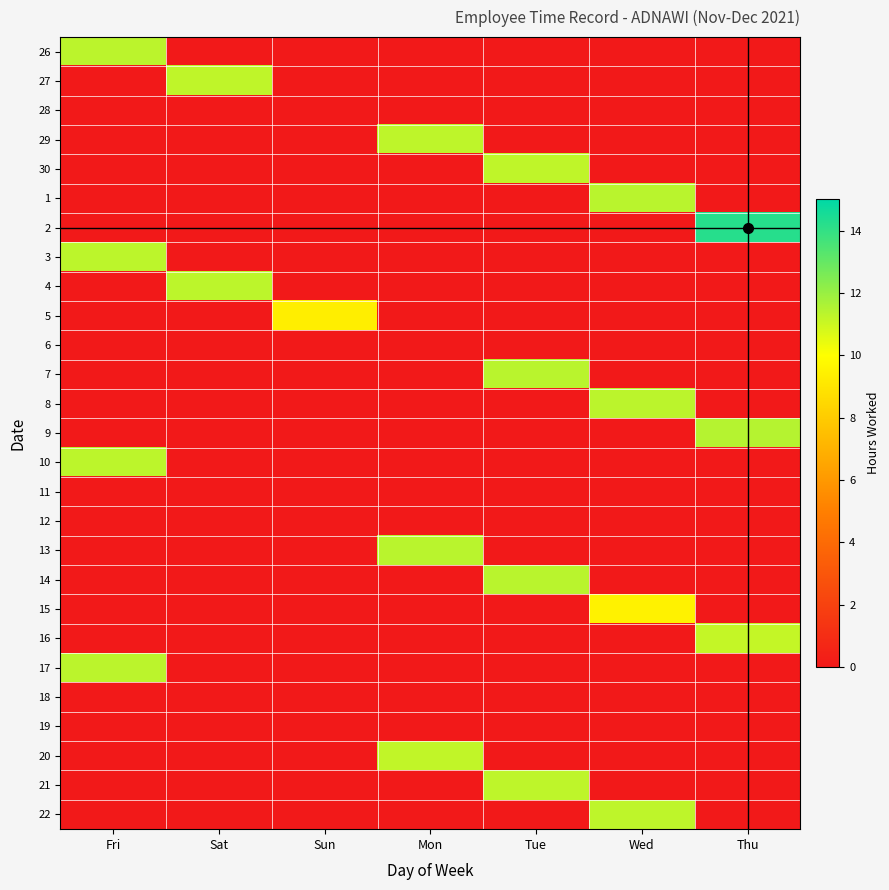

Reading left to right, extract all data points from this chart.

26: Fri=11.3	Sat=0.0	Sun=0.0	Mon=0.0	Tue=0.0	Wed=0.0	Thu=0.0
27: Fri=0.0	Sat=11.2	Sun=0.0	Mon=0.0	Tue=0.0	Wed=0.0	Thu=0.0
28: Fri=0.0	Sat=0.0	Sun=0.0	Mon=0.0	Tue=0.0	Wed=0.0	Thu=0.0
29: Fri=0.0	Sat=0.0	Sun=0.0	Mon=11.3	Tue=0.0	Wed=0.0	Thu=0.0
30: Fri=0.0	Sat=0.0	Sun=0.0	Mon=0.0	Tue=11.2	Wed=0.0	Thu=0.0
1: Fri=0.0	Sat=0.0	Sun=0.0	Mon=0.0	Tue=0.0	Wed=11.3	Thu=0.0
2: Fri=0.0	Sat=0.0	Sun=0.0	Mon=0.0	Tue=0.0	Wed=0.0	Thu=14.2
3: Fri=11.3	Sat=0.0	Sun=0.0	Mon=0.0	Tue=0.0	Wed=0.0	Thu=0.0
4: Fri=0.0	Sat=11.3	Sun=0.0	Mon=0.0	Tue=0.0	Wed=0.0	Thu=0.0
5: Fri=0.0	Sat=0.0	Sun=9.4	Mon=0.0	Tue=0.0	Wed=0.0	Thu=0.0
6: Fri=0.0	Sat=0.0	Sun=0.0	Mon=0.0	Tue=0.0	Wed=0.0	Thu=0.0
7: Fri=0.0	Sat=0.0	Sun=0.0	Mon=0.0	Tue=11.4	Wed=0.0	Thu=0.0
8: Fri=0.0	Sat=0.0	Sun=0.0	Mon=0.0	Tue=0.0	Wed=11.3	Thu=0.0
9: Fri=0.0	Sat=0.0	Sun=0.0	Mon=0.0	Tue=0.0	Wed=0.0	Thu=11.4
10: Fri=11.3	Sat=0.0	Sun=0.0	Mon=0.0	Tue=0.0	Wed=0.0	Thu=0.0
11: Fri=0.0	Sat=0.0	Sun=0.0	Mon=0.0	Tue=0.0	Wed=0.0	Thu=0.0
12: Fri=0.0	Sat=0.0	Sun=0.0	Mon=0.0	Tue=0.0	Wed=0.0	Thu=0.0
13: Fri=0.0	Sat=0.0	Sun=0.0	Mon=11.3	Tue=0.0	Wed=0.0	Thu=0.0
14: Fri=0.0	Sat=0.0	Sun=0.0	Mon=0.0	Tue=11.4	Wed=0.0	Thu=0.0
15: Fri=0.0	Sat=0.0	Sun=0.0	Mon=0.0	Tue=0.0	Wed=9.5	Thu=0.0
16: Fri=0.0	Sat=0.0	Sun=0.0	Mon=0.0	Tue=0.0	Wed=0.0	Thu=11.2
17: Fri=11.3	Sat=0.0	Sun=0.0	Mon=0.0	Tue=0.0	Wed=0.0	Thu=0.0
18: Fri=0.0	Sat=0.0	Sun=0.0	Mon=0.0	Tue=0.0	Wed=0.0	Thu=0.0
19: Fri=0.0	Sat=0.0	Sun=0.0	Mon=0.0	Tue=0.0	Wed=0.0	Thu=0.0
20: Fri=0.0	Sat=0.0	Sun=0.0	Mon=11.2	Tue=0.0	Wed=0.0	Thu=0.0
21: Fri=0.0	Sat=0.0	Sun=0.0	Mon=0.0	Tue=11.2	Wed=0.0	Thu=0.0
22: Fri=0.0	Sat=0.0	Sun=0.0	Mon=0.0	Tue=0.0	Wed=11.3	Thu=0.0